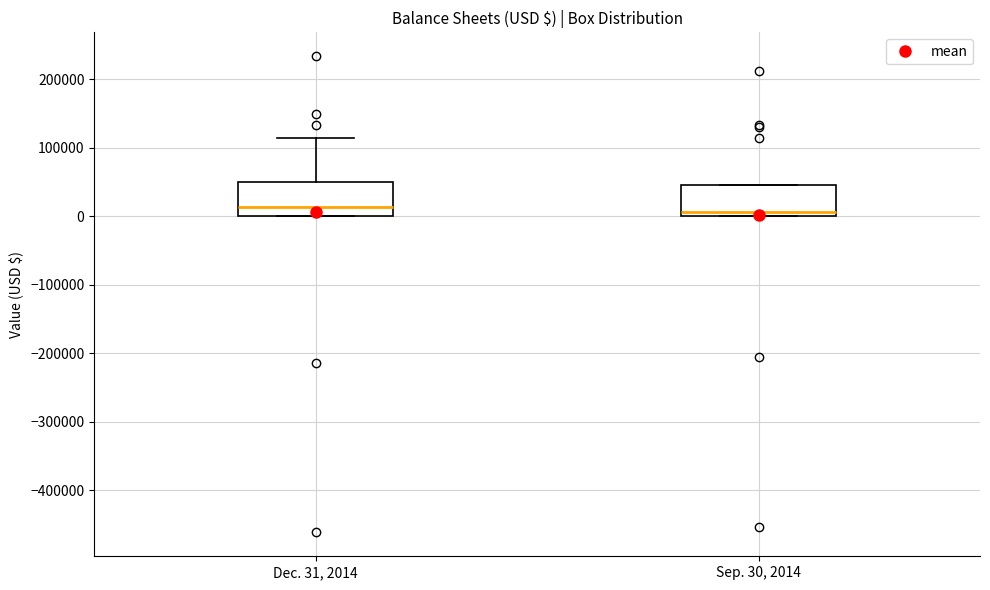

Reading left to right, transcribe this box plot: for each box, give where its median line is, the range the box spans, and where its two whiskers end, as read against the y-axis. The values are not printed on the chart, so give them approximately, as read against the axis.

Dec. 31, 2014: median 10000, box 0 to 50000, whiskers 0 to 110000
Sep. 30, 2014: median 10000, box 0 to 50000, whiskers 0 to 50000